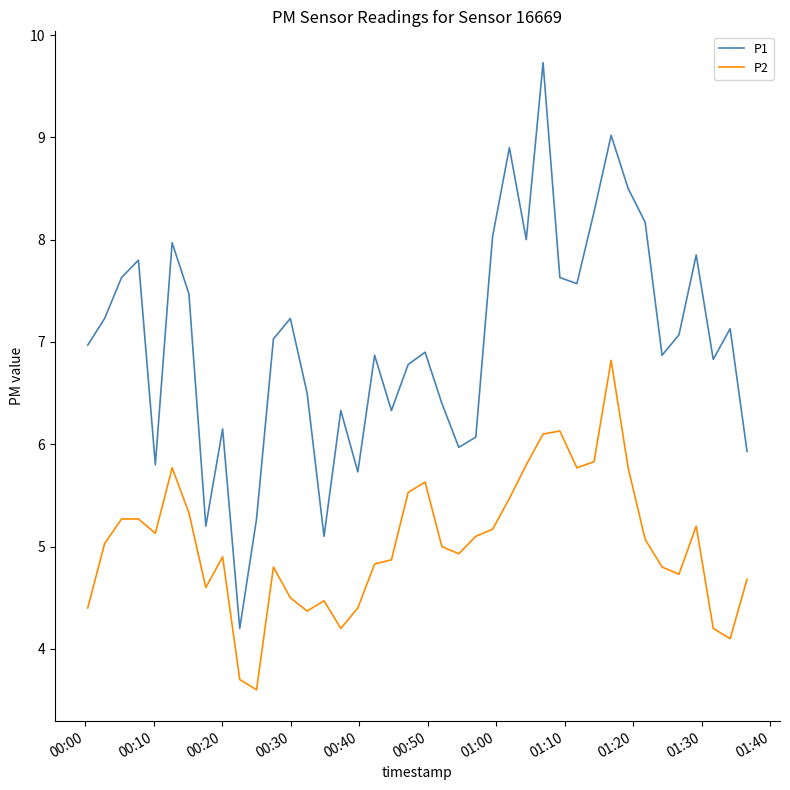

True or false: P1 and P2 cross at least once.

False